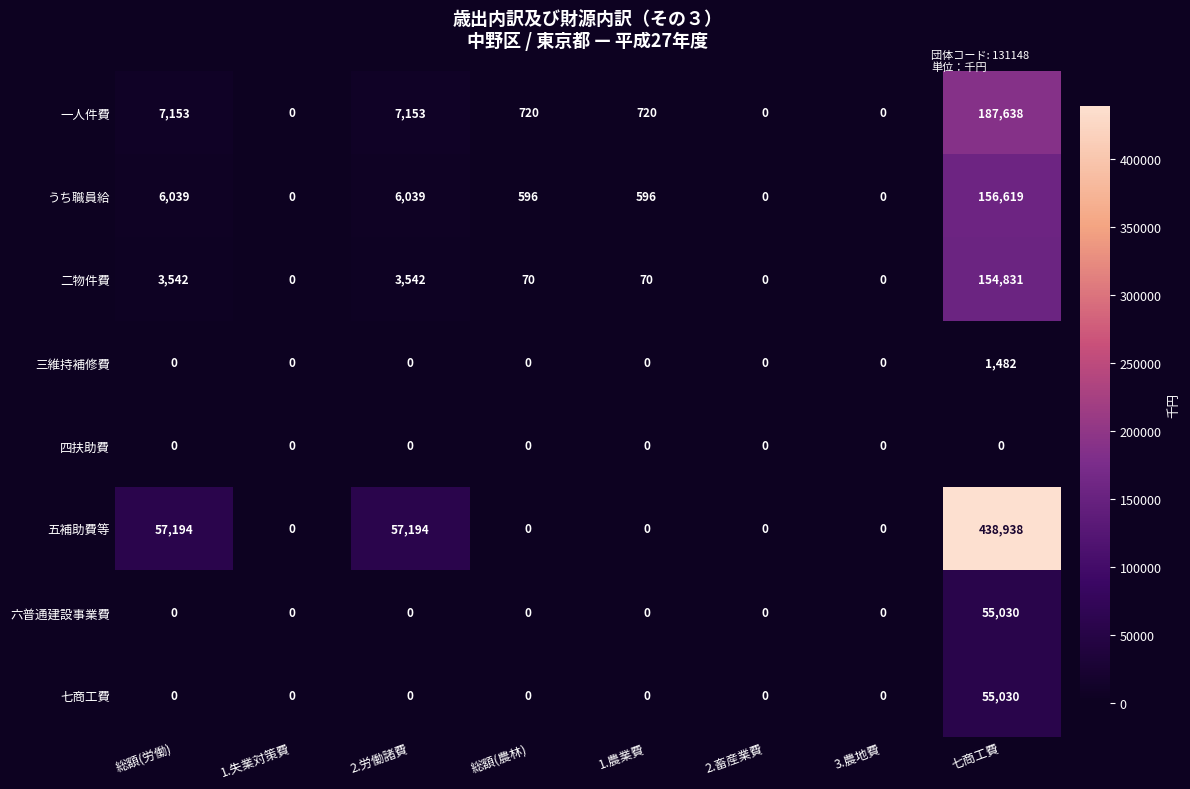

The 一人件費 series shows 0 at 2.畜産業費. True or false?

True